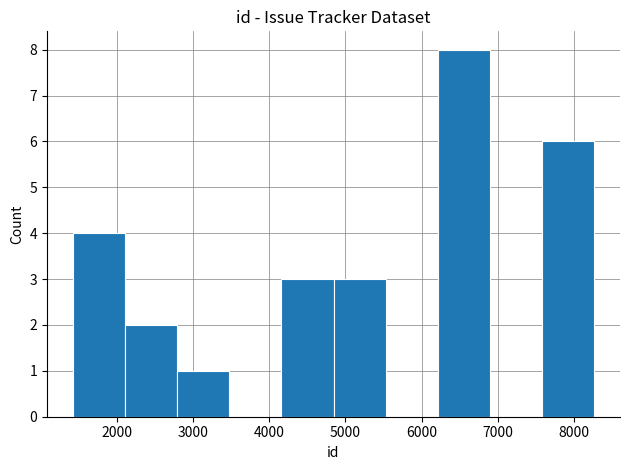

What is the height of the bar covering 1400 to 2100 on the x-axis? Neither the bar edges nor the heights are printed on the chart, so give them approximately, as read against the axes.

4